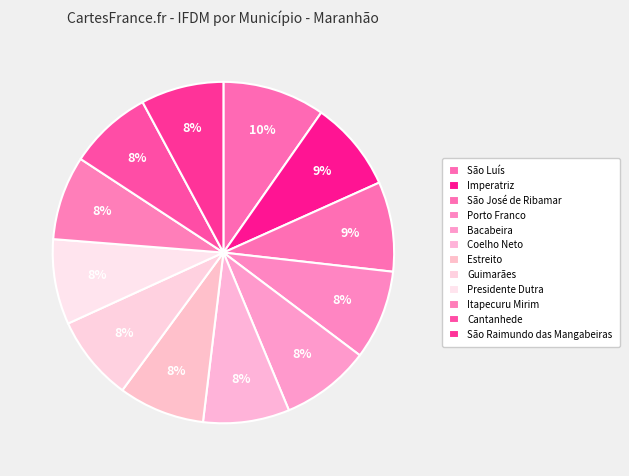

How many segments does this pie chart have?

12